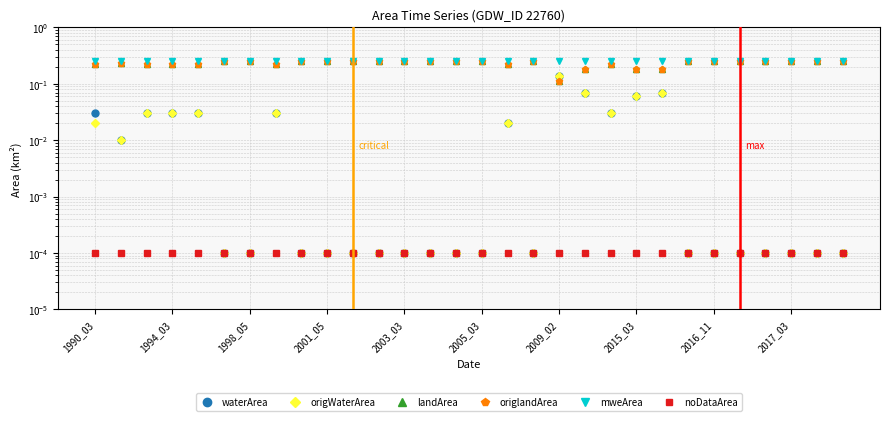

True or false: origlandArea and landArea cross at least once.

False